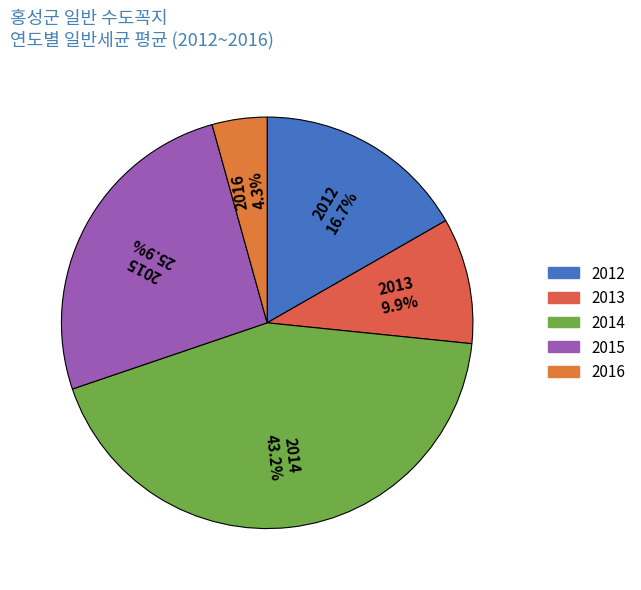

How much of the chart is everything except 2016?

95.7%